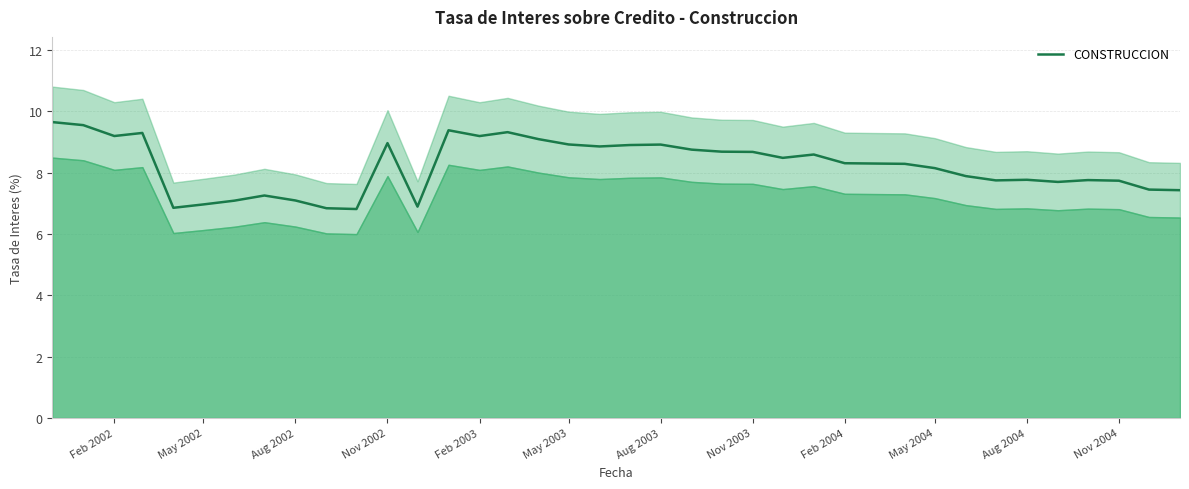

What is the difference between the maximum and minimum values?

2.8